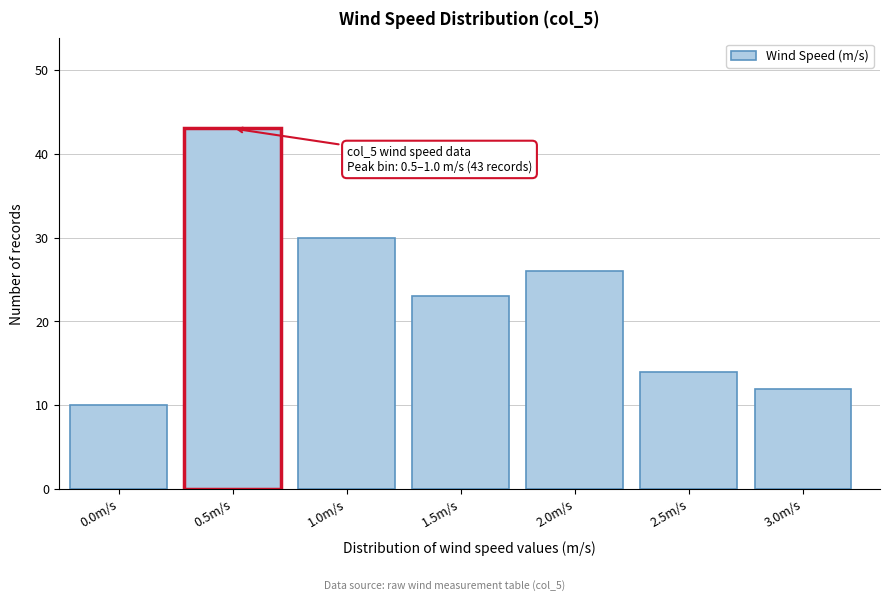

Reading left to right, extract all data points from this chart.

10	43	30	23	26	14	12